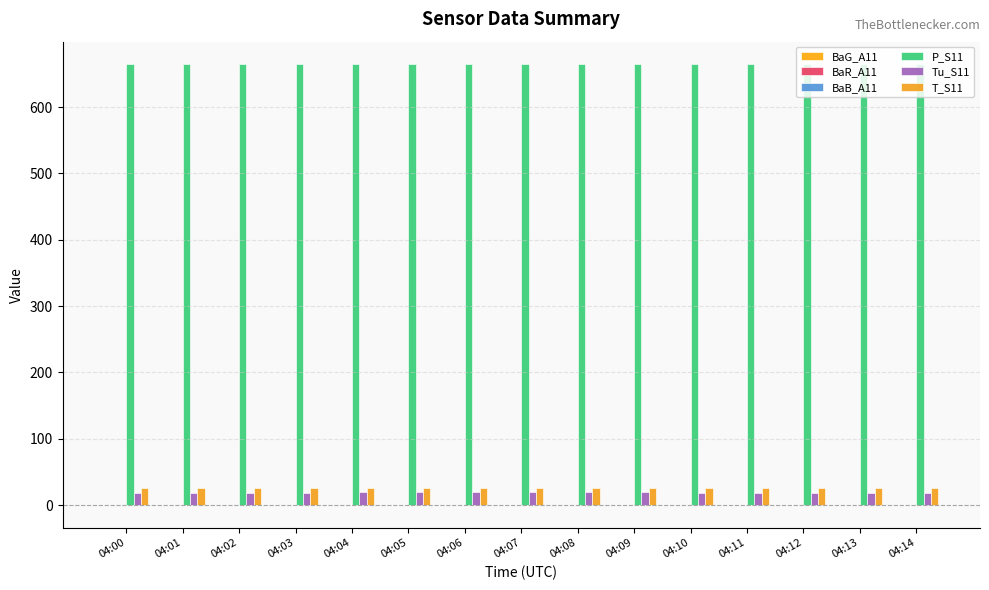

The value of P_S11 at 04:04 is 1187.4. True or false?

False